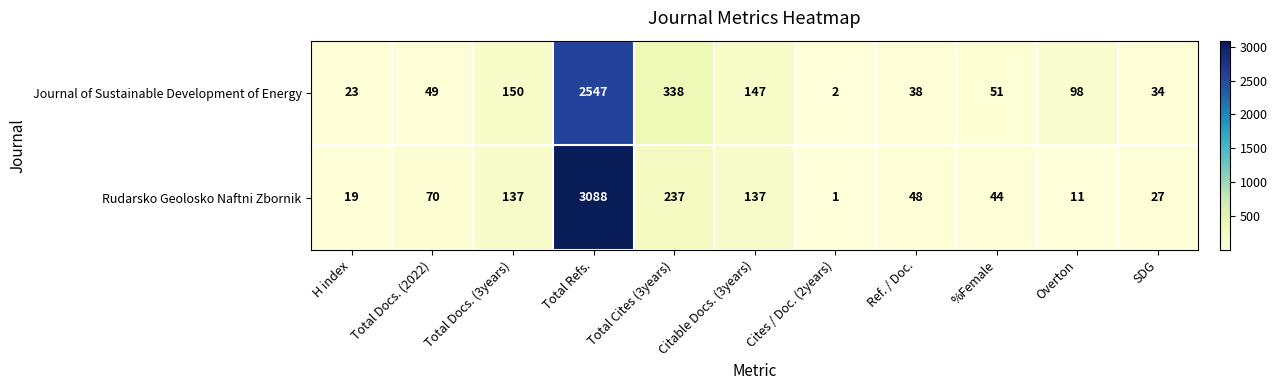

True or false: Journal of Sustainable Development of Energy has a value of 25 at Ref. / Doc..

False